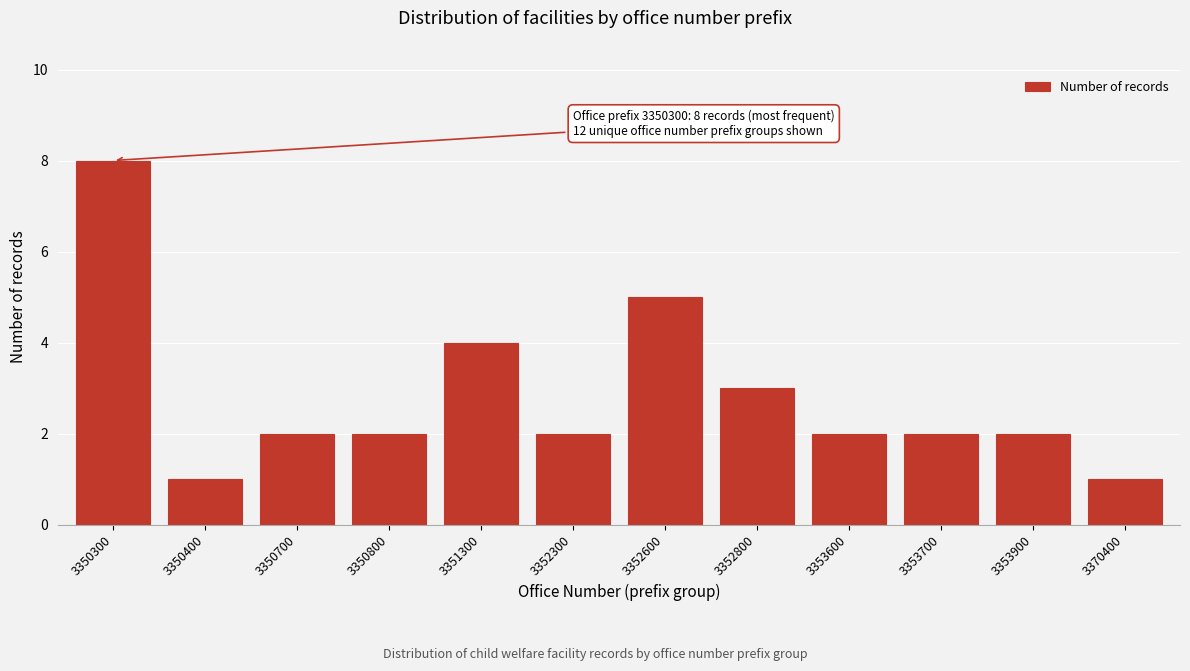

Reading left to right, transcribe all the data shown in this chart.

8	1	2	2	4	2	5	3	2	2	2	1